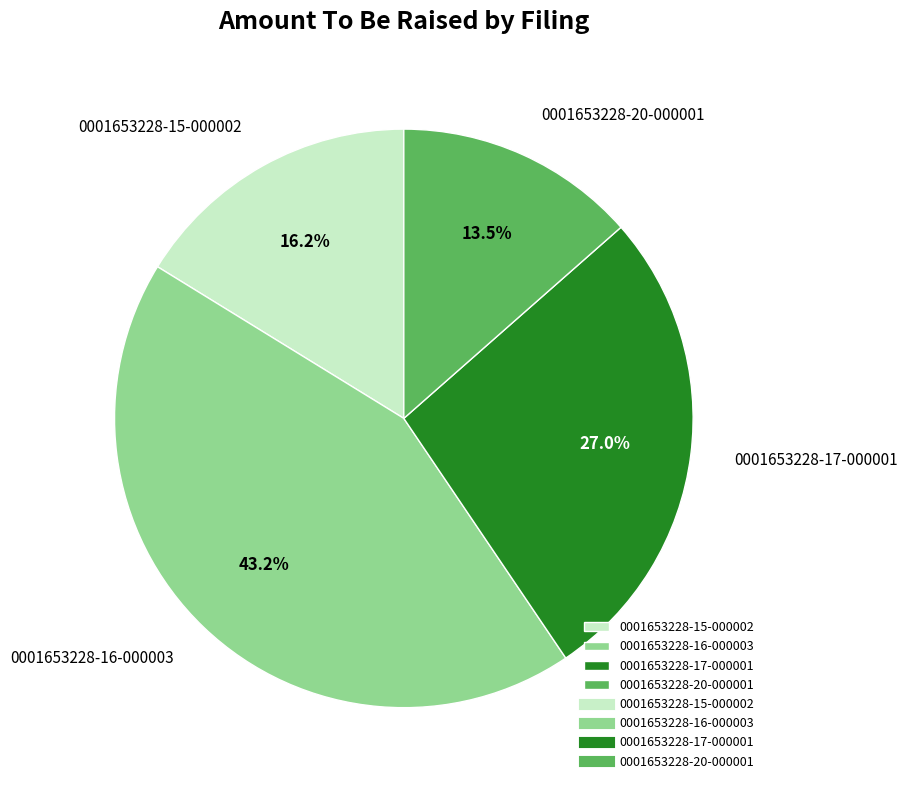

Is 0001653228-15-000002 the majority of the pie?

No